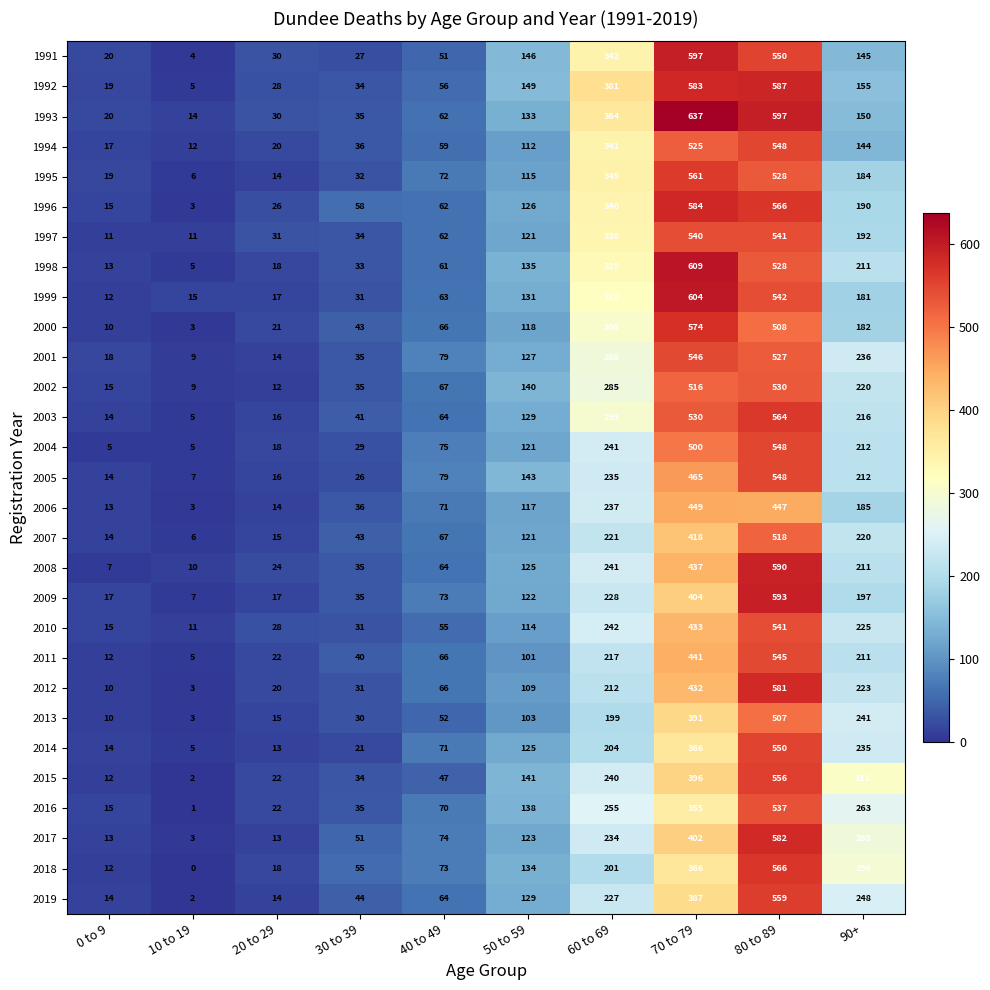

Rank the categories by 1998 value from highest to lowest.

70 to 79, 80 to 89, 60 to 69, 90+, 50 to 59, 40 to 49, 30 to 39, 20 to 29, 0 to 9, 10 to 19